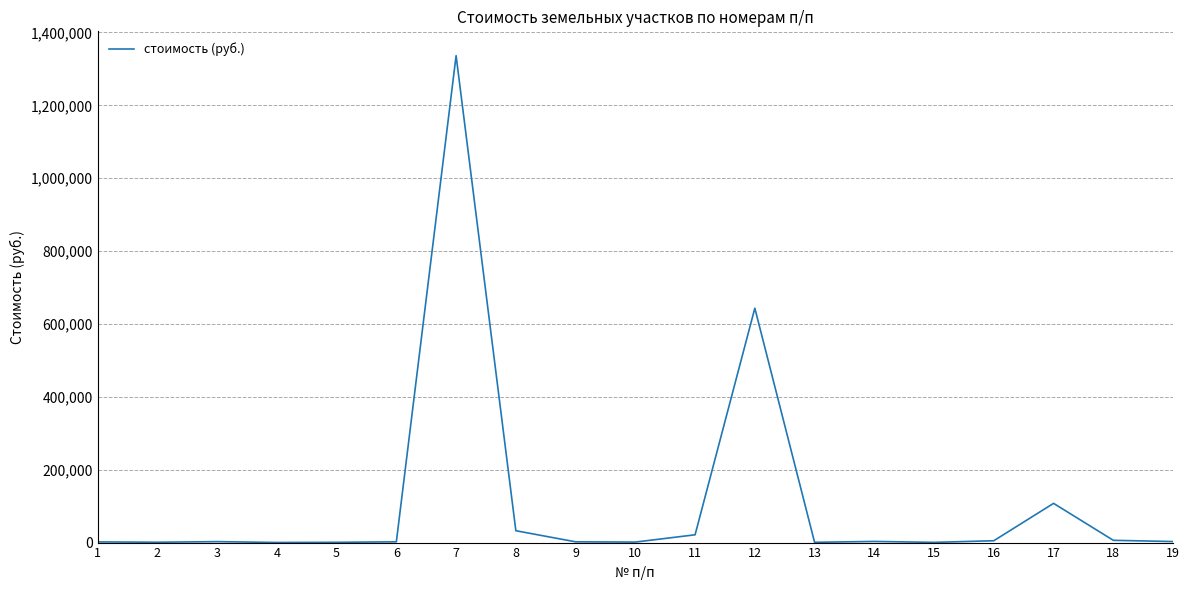

What is the difference between the maximum and minimum values?

1335957.4